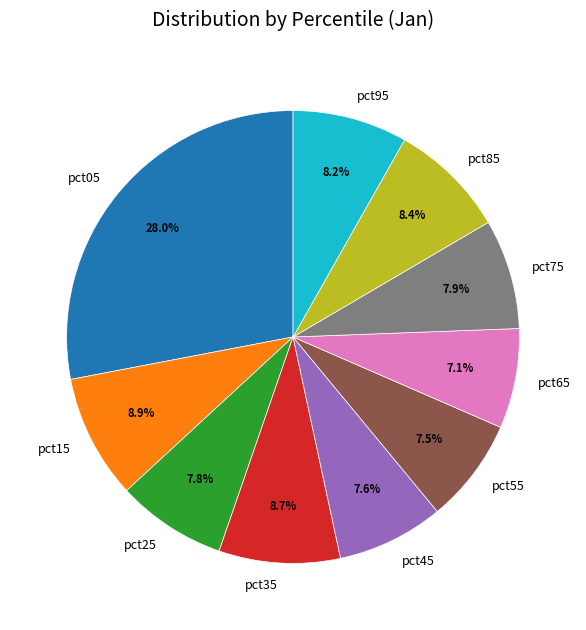

Does pct95 represent more than half of the total?

No